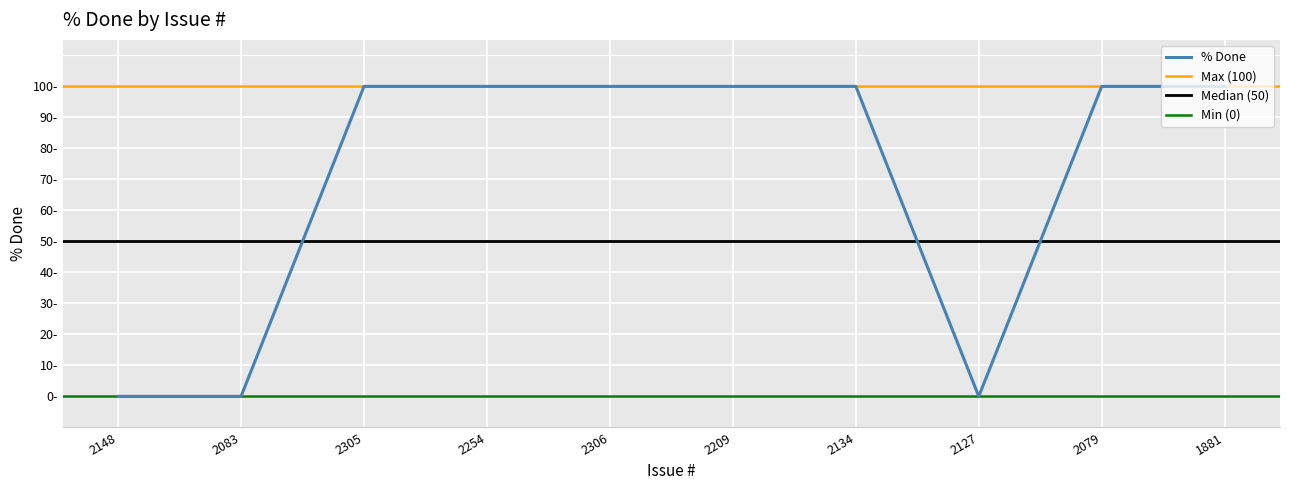

Reading left to right, what are all the values shown in this chart?

0	0	100	100	100	100	100	0	100	100